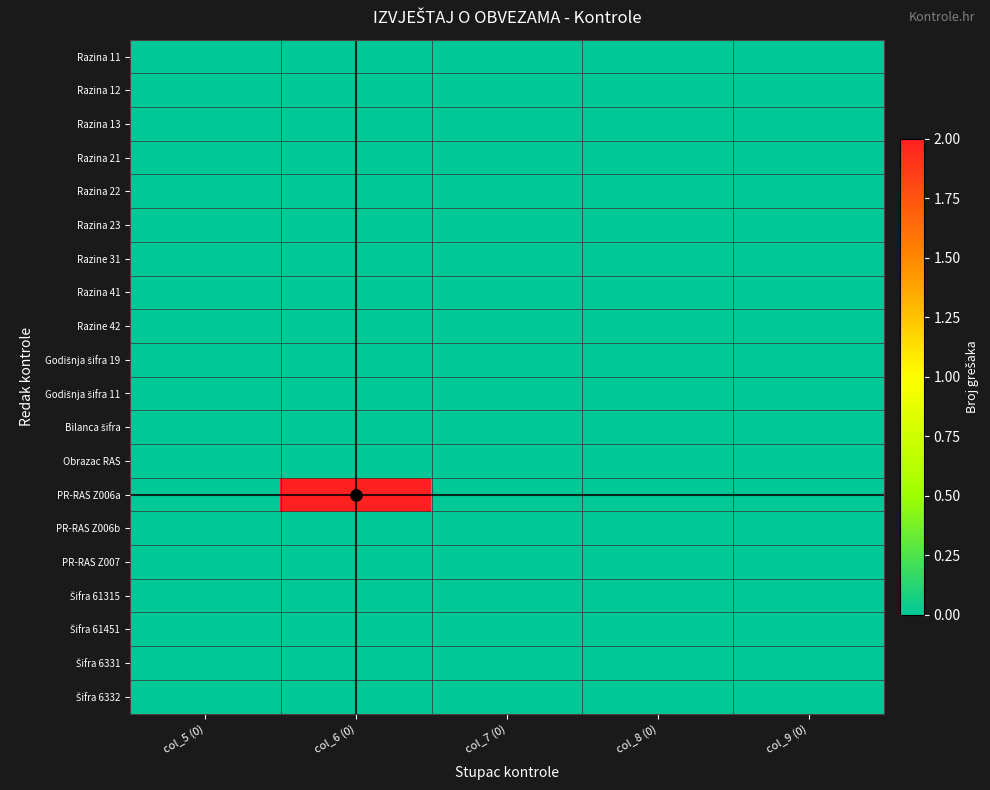

Which series has the widest spread of values?

PR-RAS Z006a